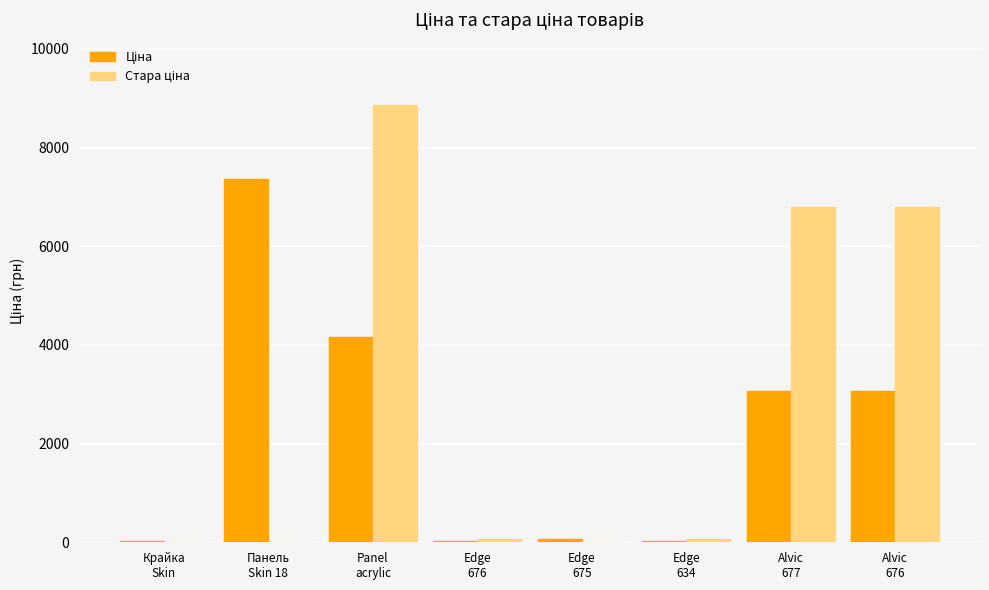

What is the maximum value shown in the chart?

8854.9